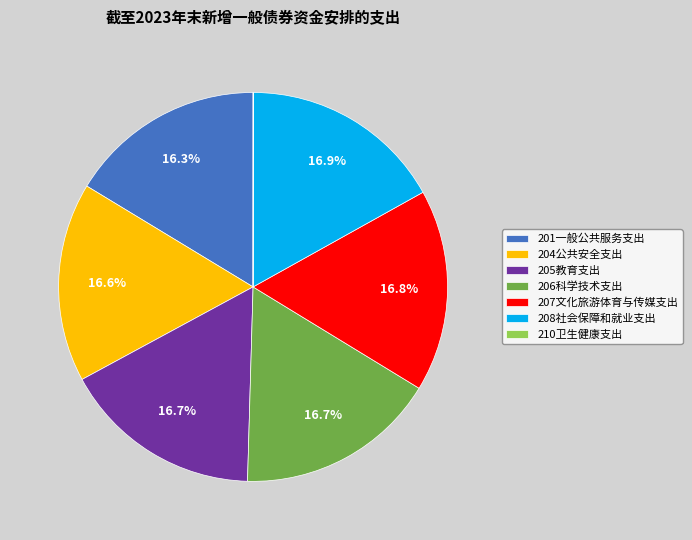

What percentage is the 201一般公共服务支出 slice, to the nearest percent?

16%